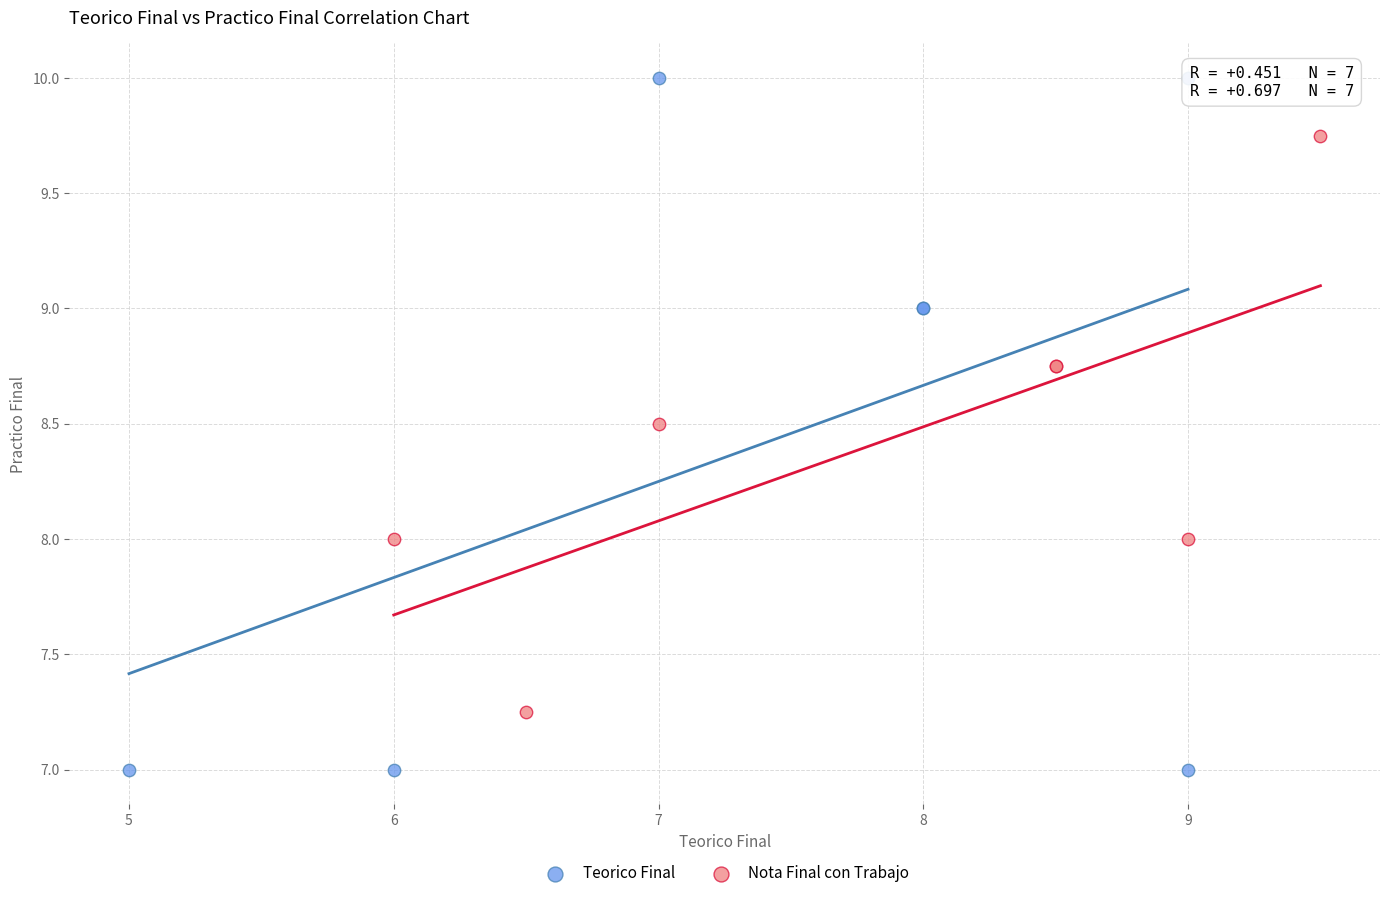

Which series has the widest spread of Y values?

Teorico Final